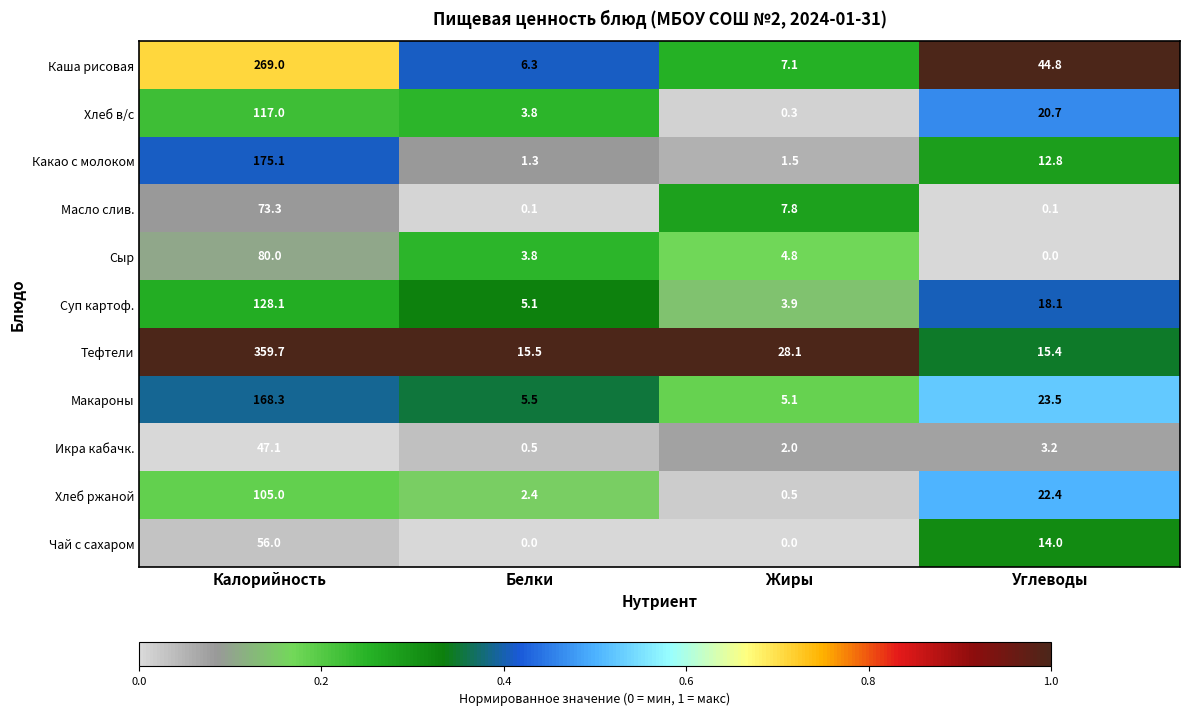

Read the Какао с молоком value at Калорийность.

175.1